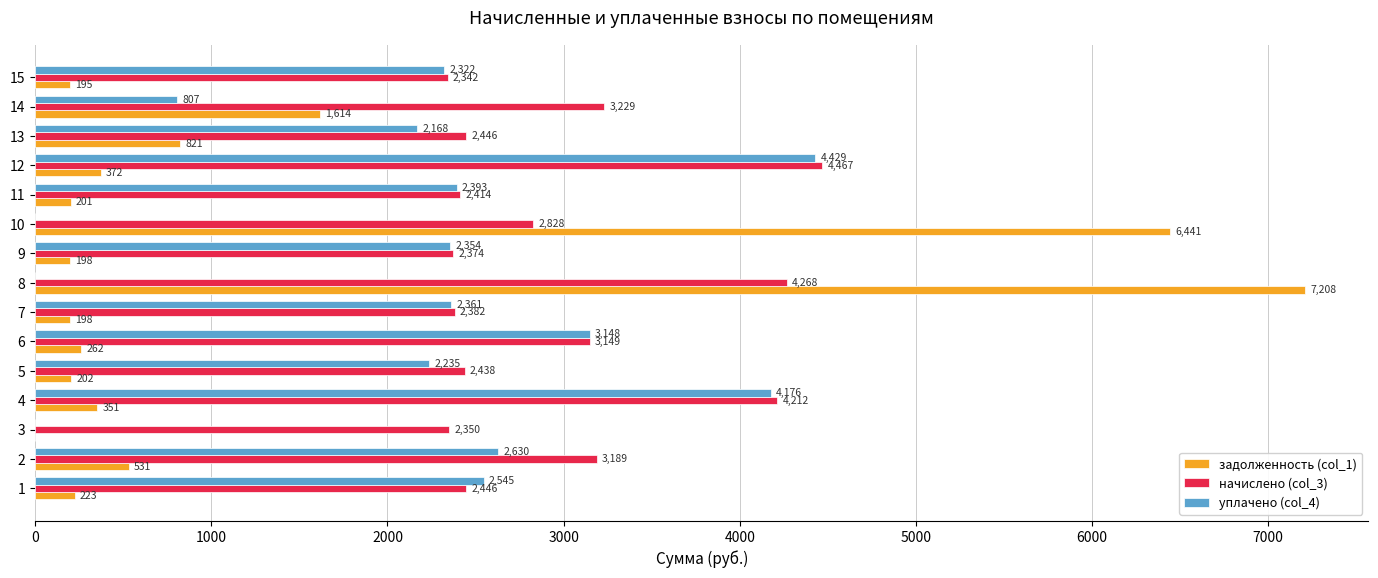

What is the highest value of the начислено (col_3) series?

4467.5